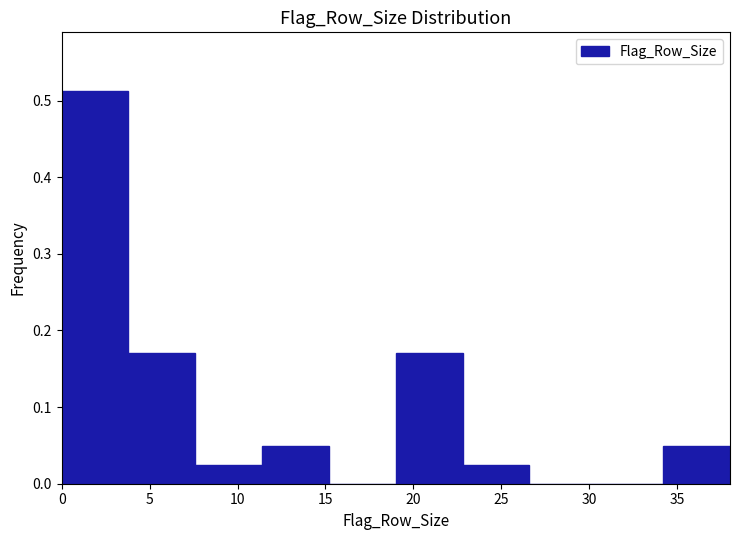

Reading left to right, transcribe this chart: for each bar, give the range it covers on the x-axis and its height. Neither the bar edges nor the heights are printed on the chart, so give them approximately, as read against the axes.

0.0 to 3.8: 0.51
3.8 to 7.6: 0.17
7.6 to 11.4: 0.02
11.4 to 15.2: 0.05
15.2 to 19.0: 0
19.0 to 22.8: 0.17
22.8 to 26.6: 0.02
26.6 to 30.4: 0
30.4 to 34.2: 0
34.2 to 38.0: 0.05